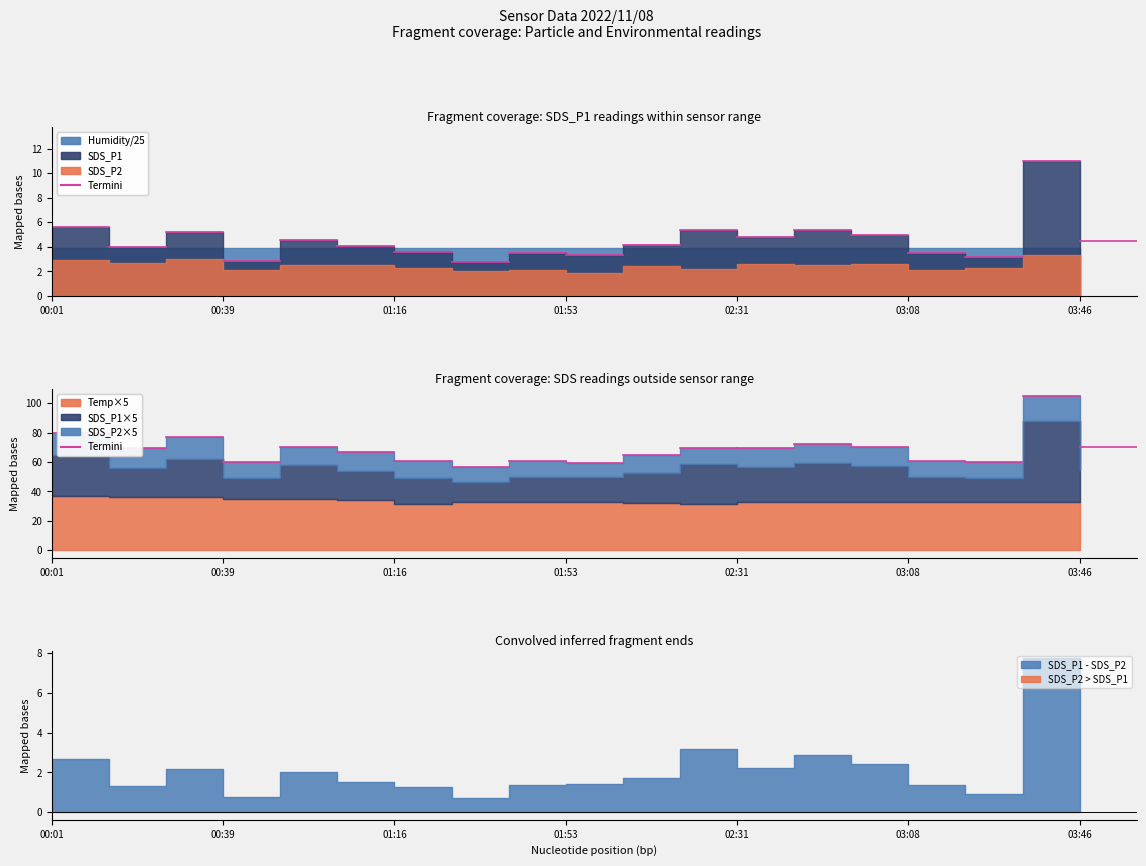

What is the sum of the Temp values at 01:04 and 03:46?

13.3